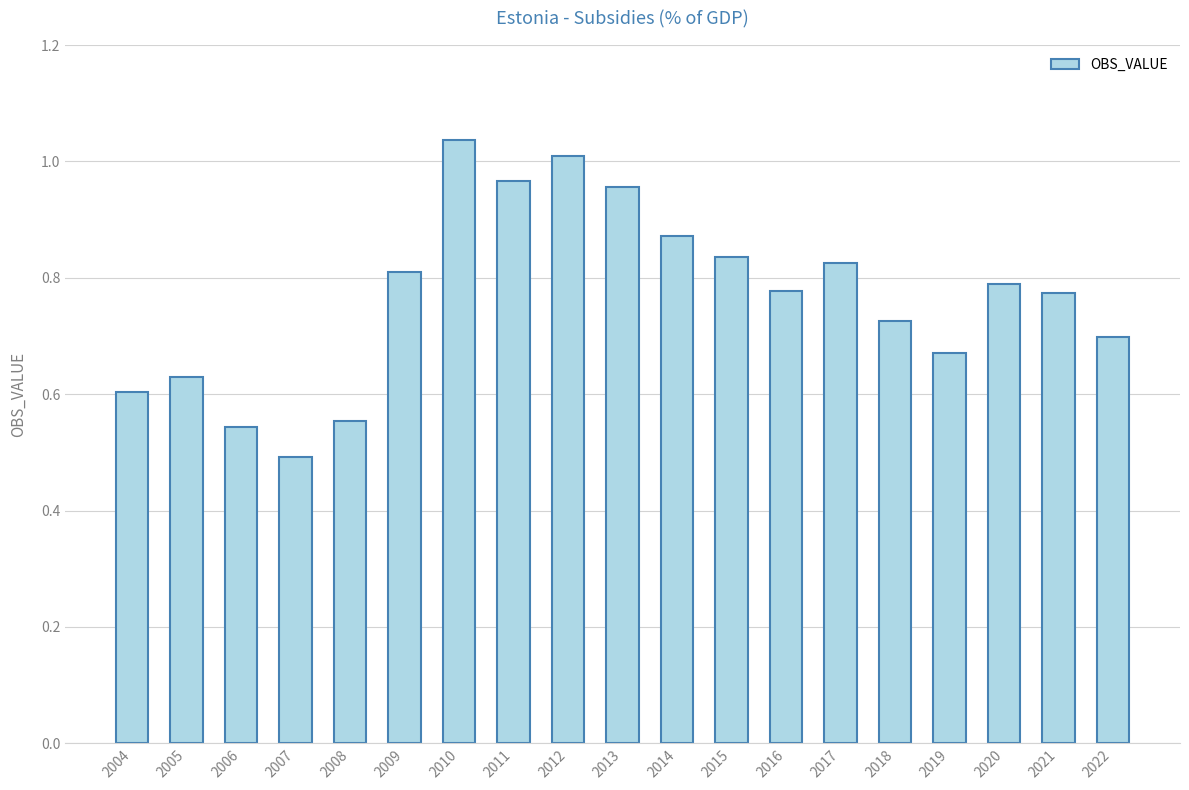

What is the sum of all values?

14.6